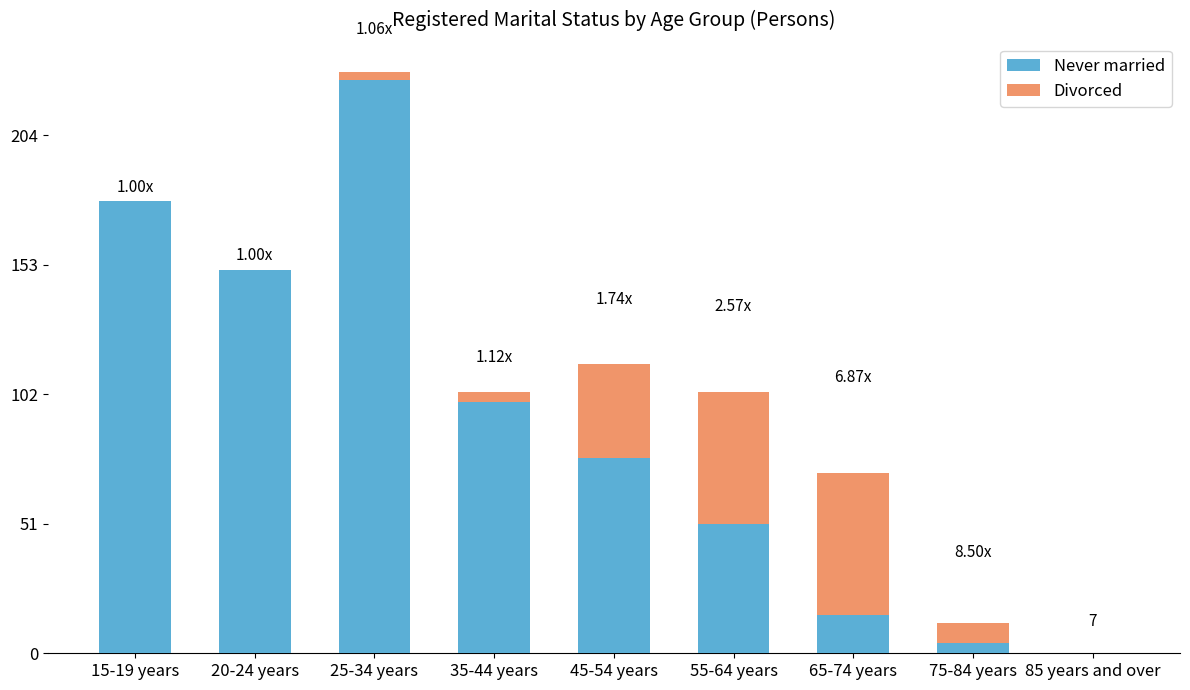

What is the total value across all series at 20-24 years?

151